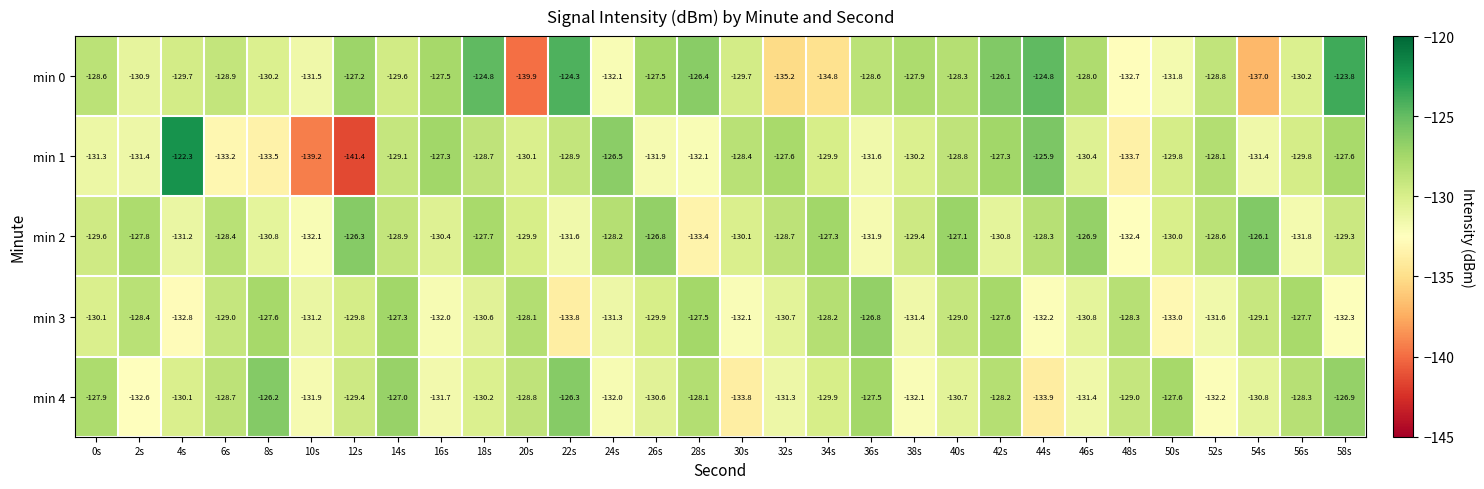

Where is min 2 nearest to the value -129?

14s